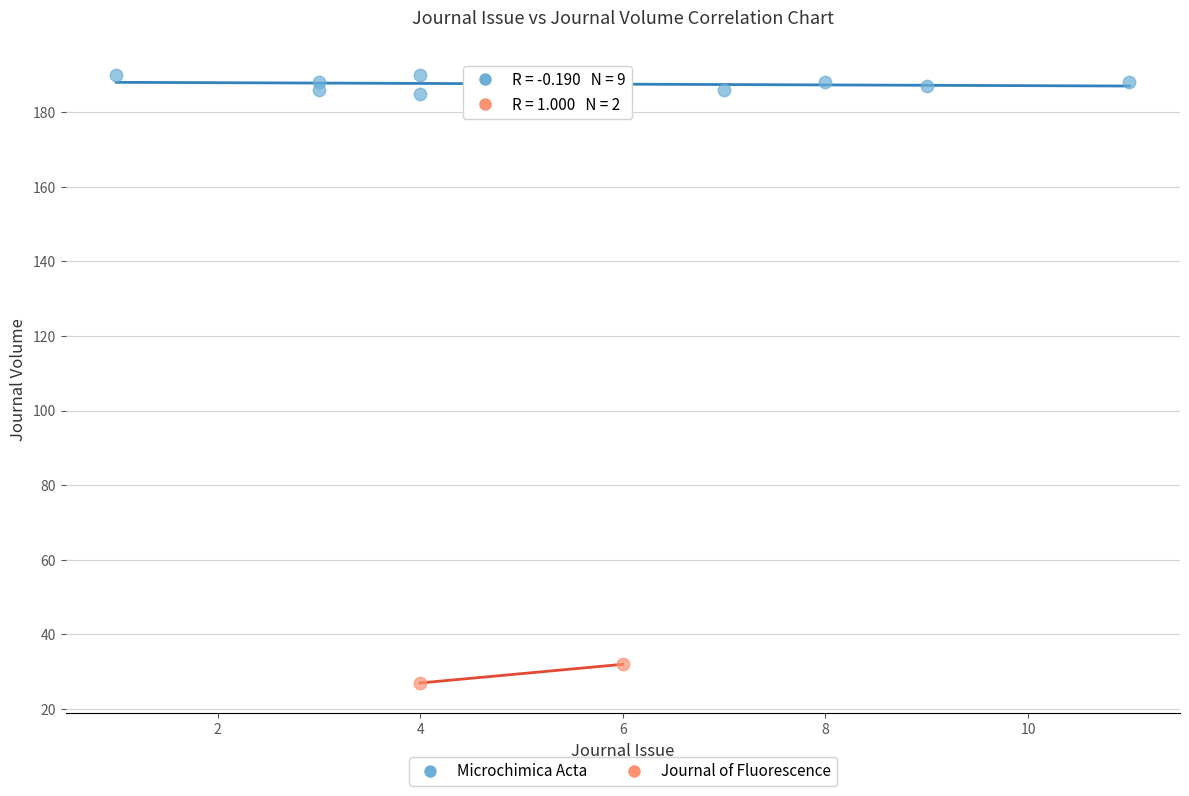

What are all the series names shown in the legend?

Microchimica Acta, Journal of Fluorescence